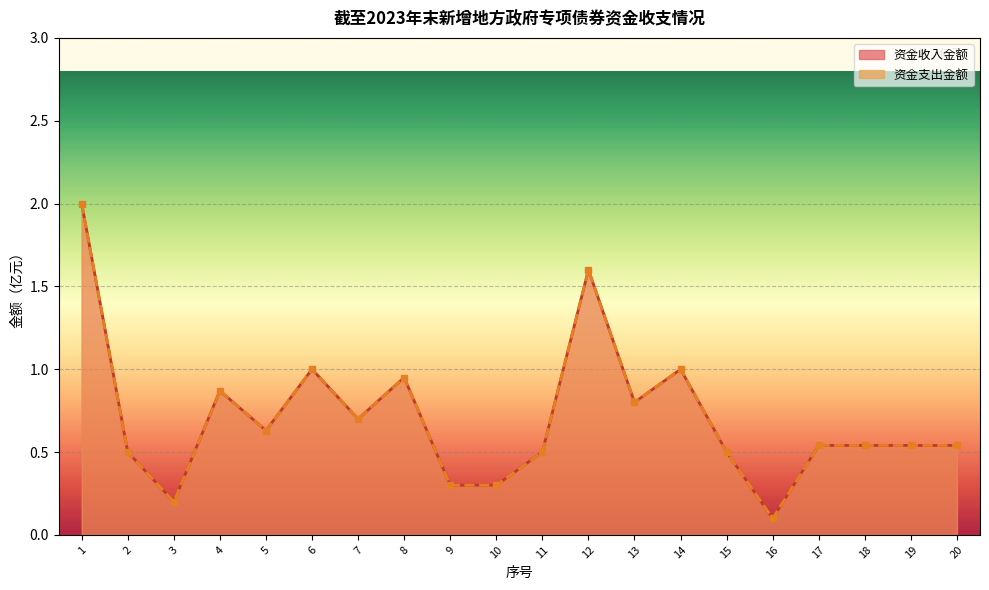

At which category is the sum across all series the highest?

1